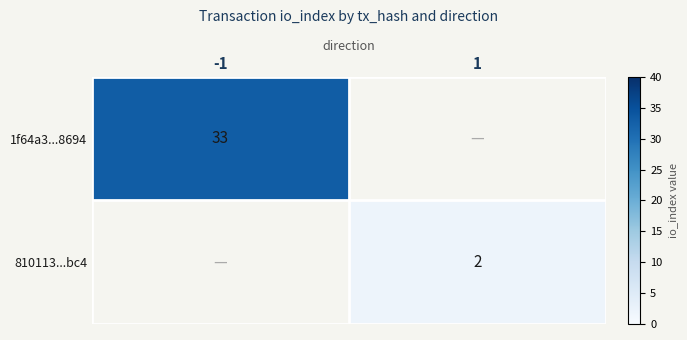

The 1f64a3...8694 series shows 51.0 at -1. True or false?

False